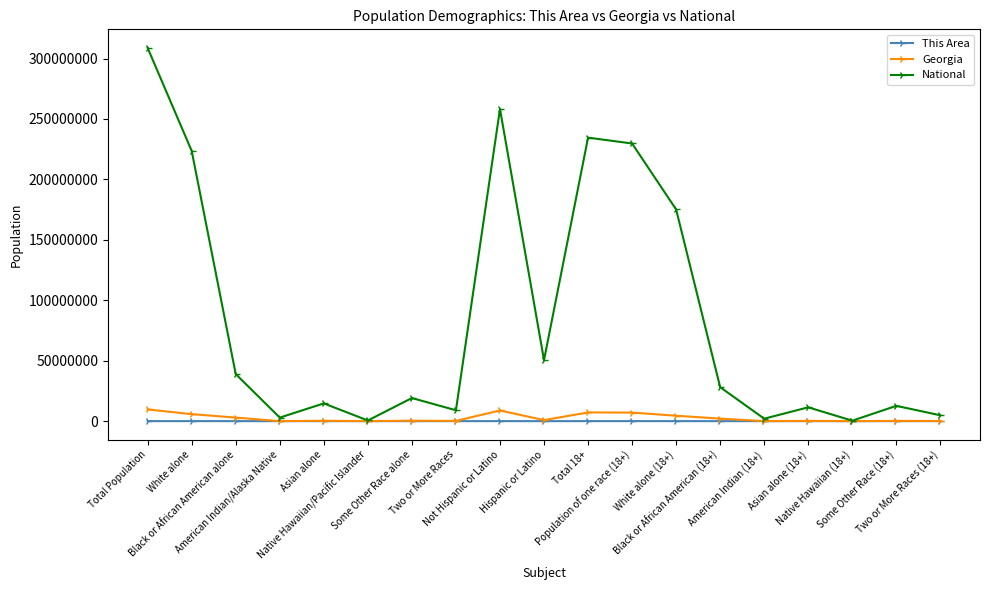

Which series has the largest range (max minus min)?

National